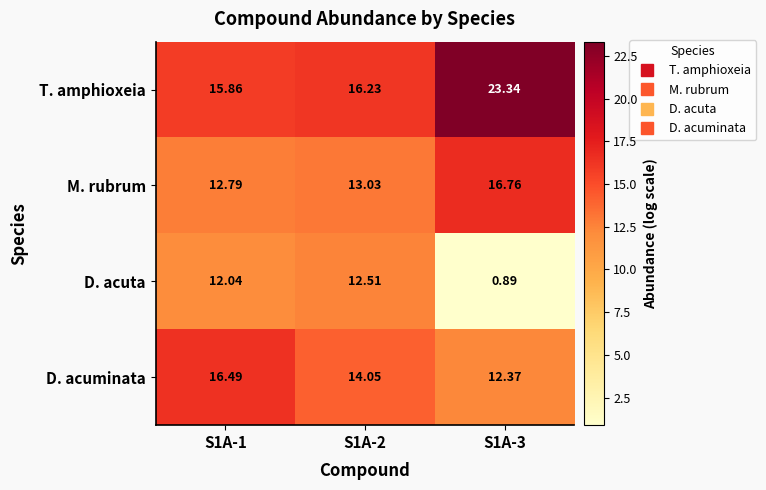

What is the difference between the highest and lowest values at S1A-2?

3.7